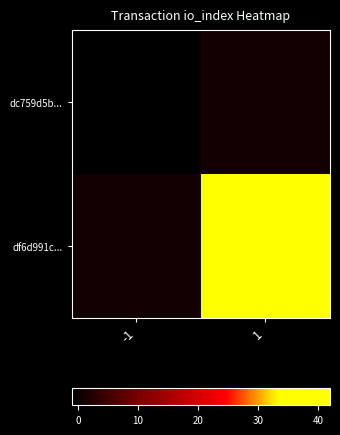

Reading left to right, extract all data points from this chart.

dc759d5b...: -1=-1	1=1
df6d991c...: -1=1	1=42